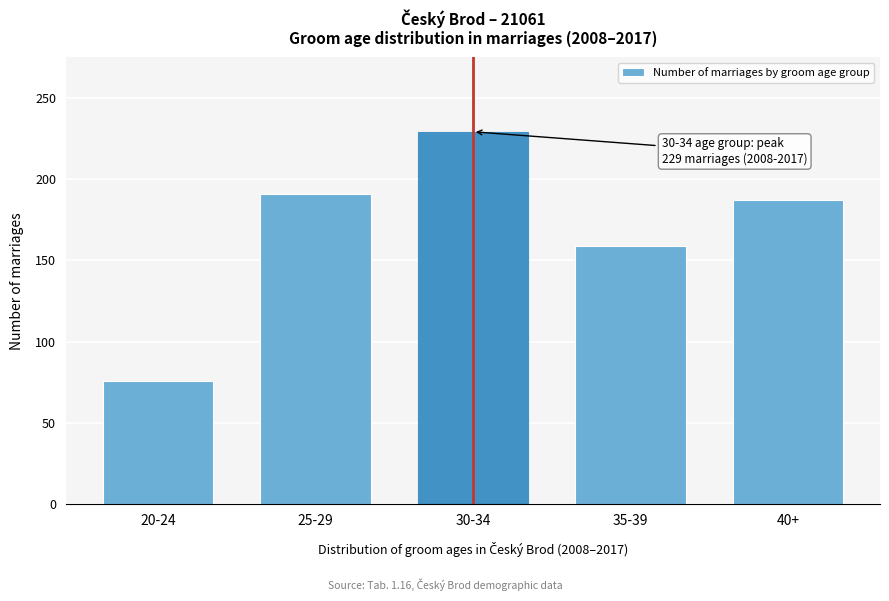

Reading left to right, list all the values displayed in this chart.

20-24=76	25-29=191	30-34=229	35-39=159	40+=187